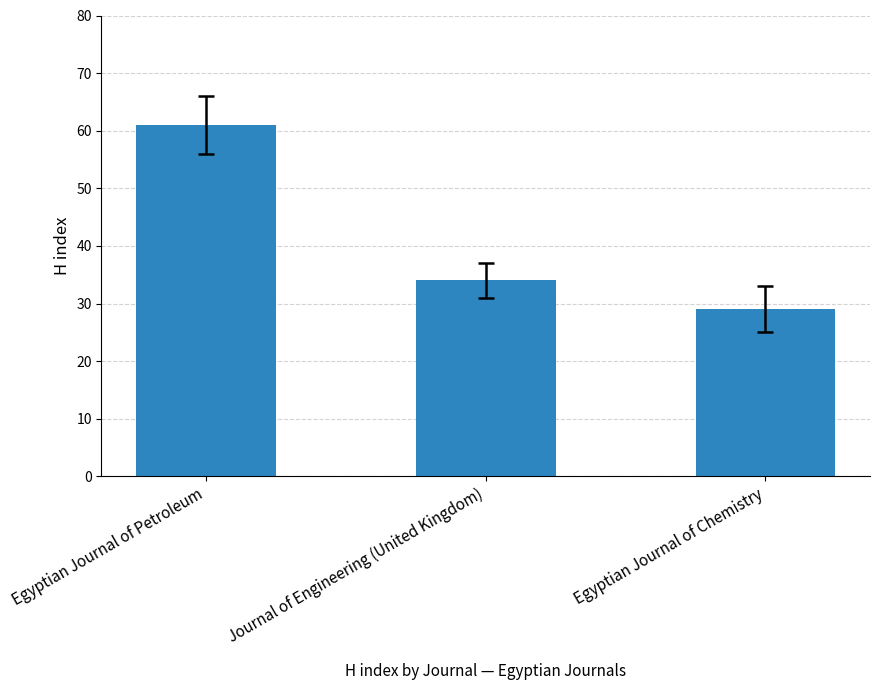

List the labels in order of value, largest first.

Egyptian Journal of Petroleum, Journal of Engineering (United Kingdom), Egyptian Journal of Chemistry